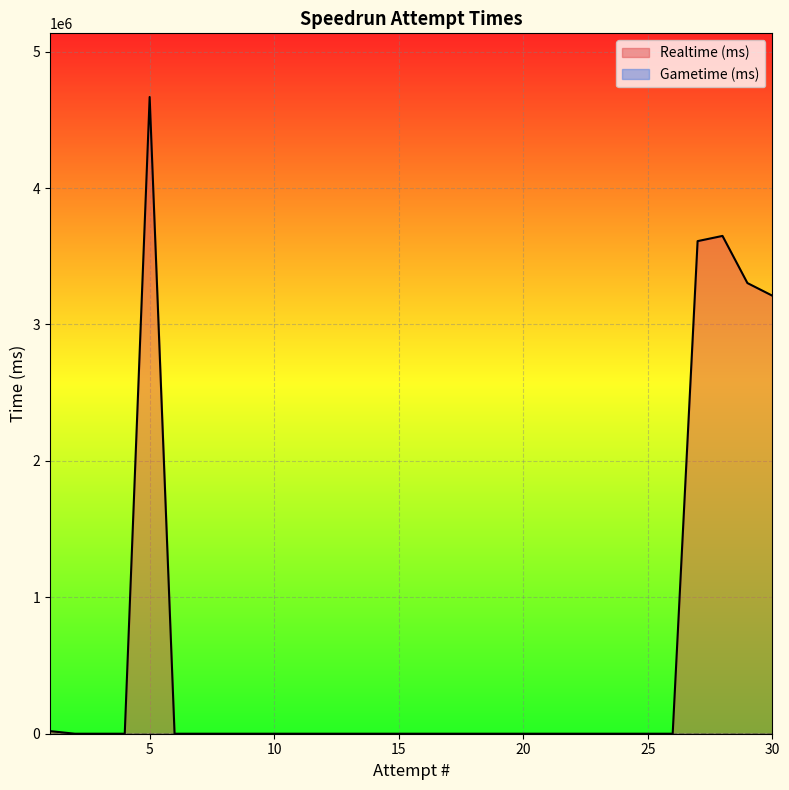

How many series are shown in this chart?

2